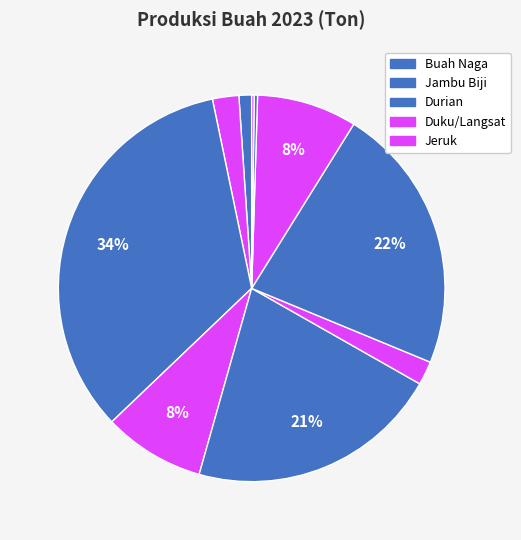

To the nearest percent, what is the average slice percentage?

10%